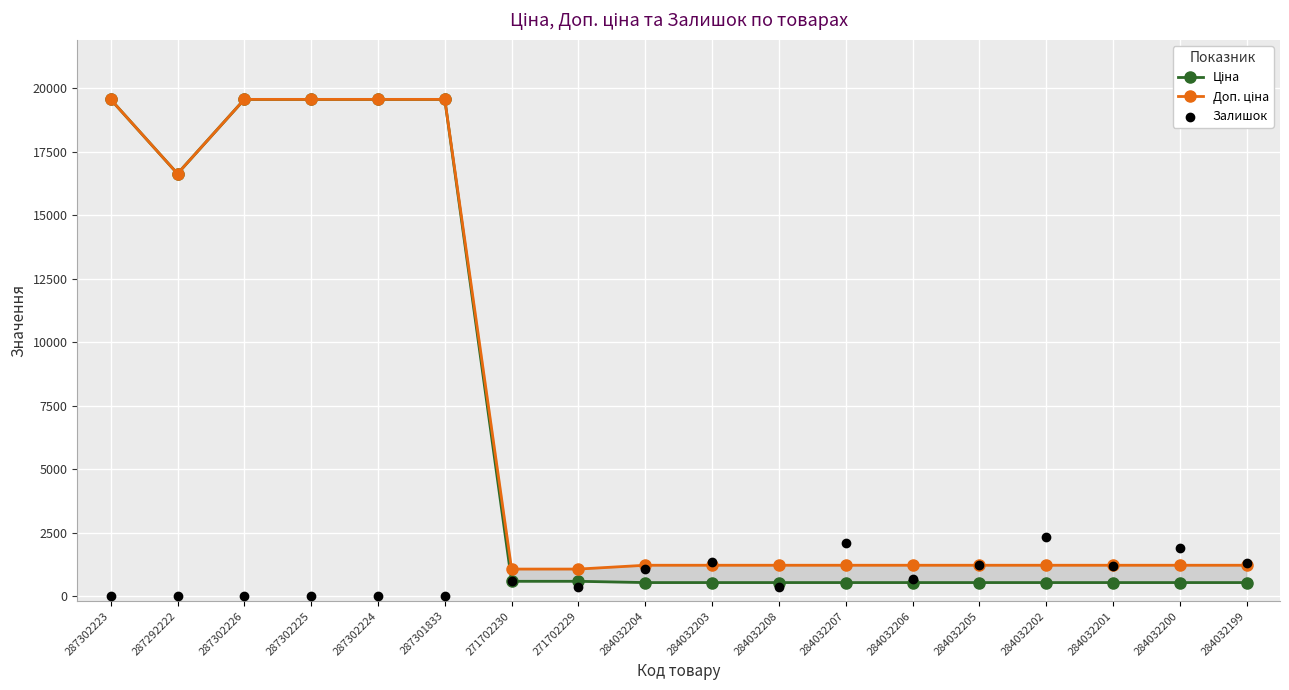

What are all the series names shown in the legend?

Ціна, Доп. ціна, Залишок